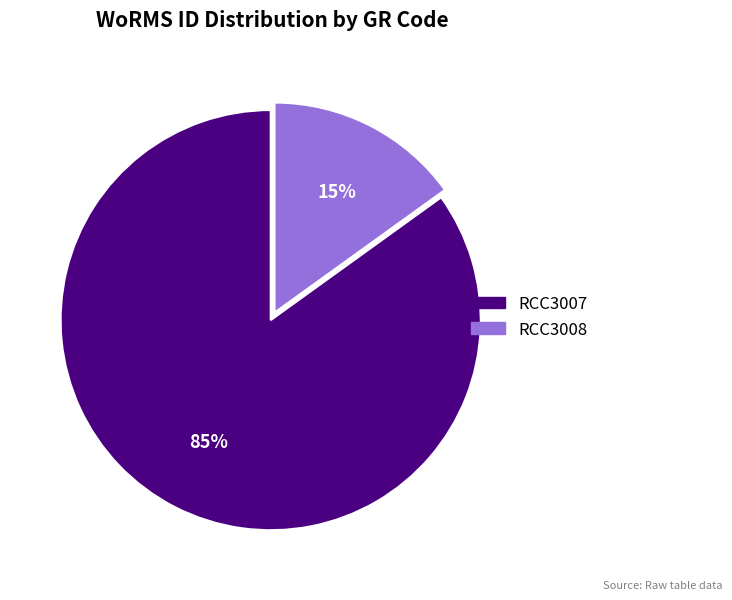

True or false: RCC3008 accounts for 15% of the total.

True